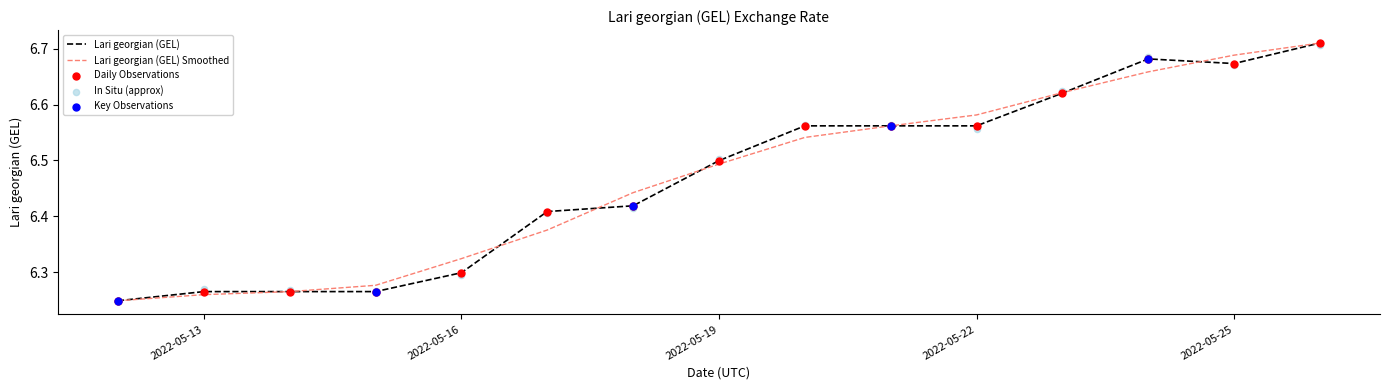

What is the change in value from 2022-05-21 to 2022-05-23?

+0.1